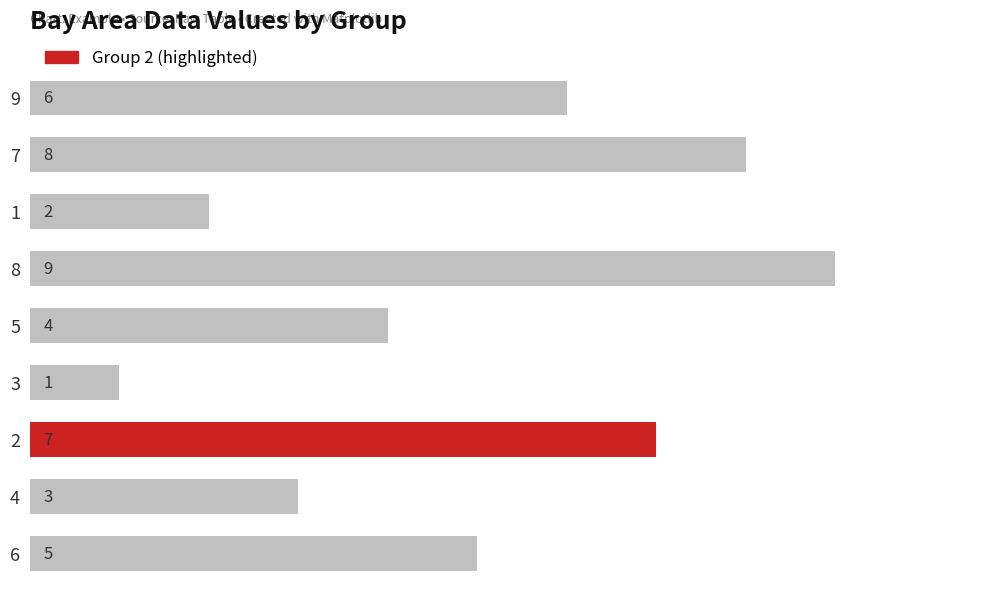

What is the sum of the values at 9 and 5?

10